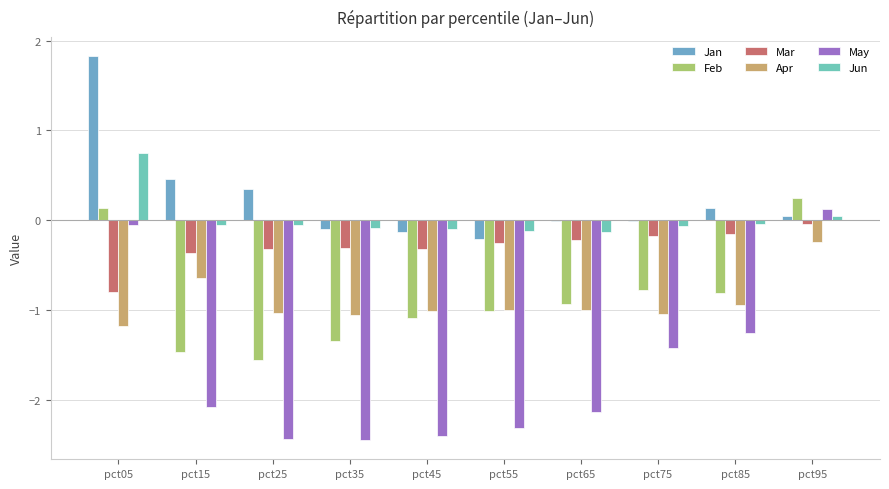

The Jun series shows 0.1 at pct95. True or false?

True